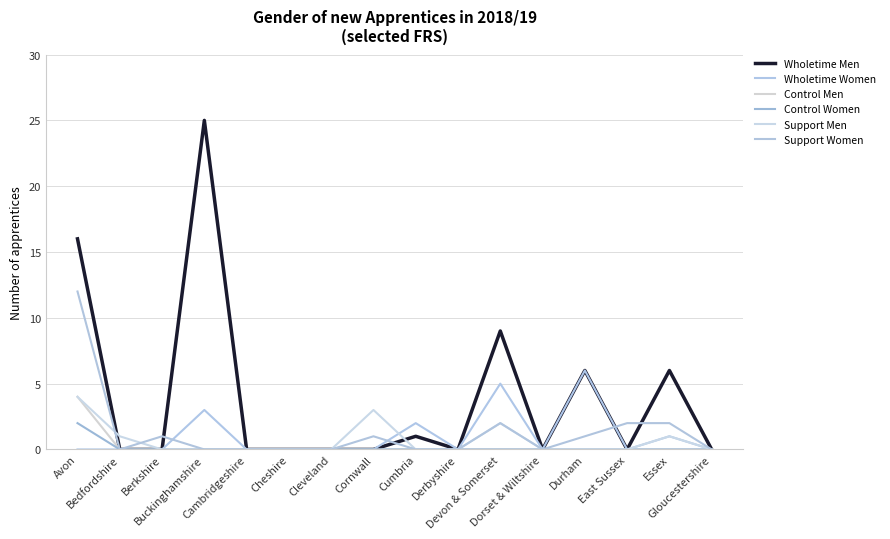

Which series has the largest total across all categories?

Wholetime Men